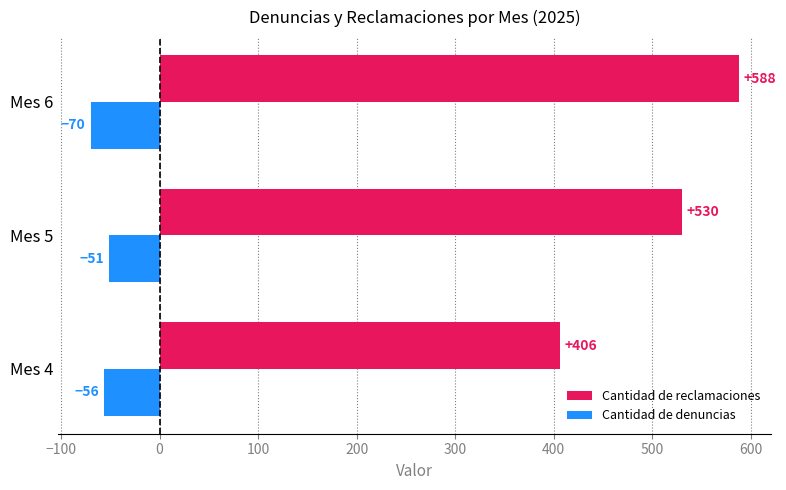

What is the maximum value shown in the chart?

588